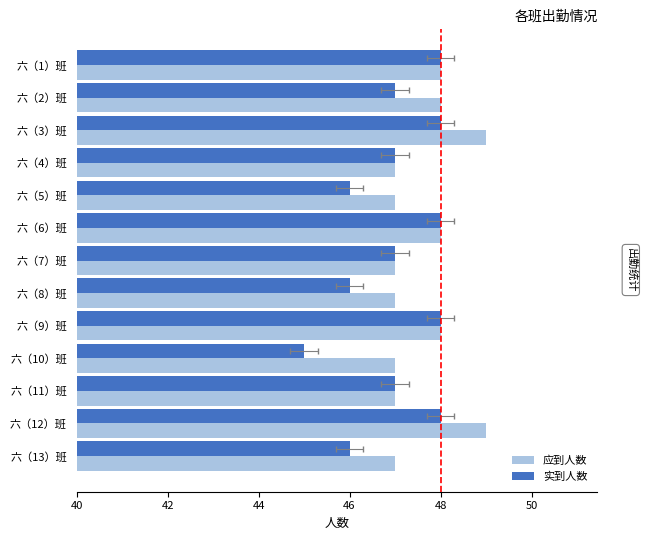

What is the sum of all 应到人数 values?

619